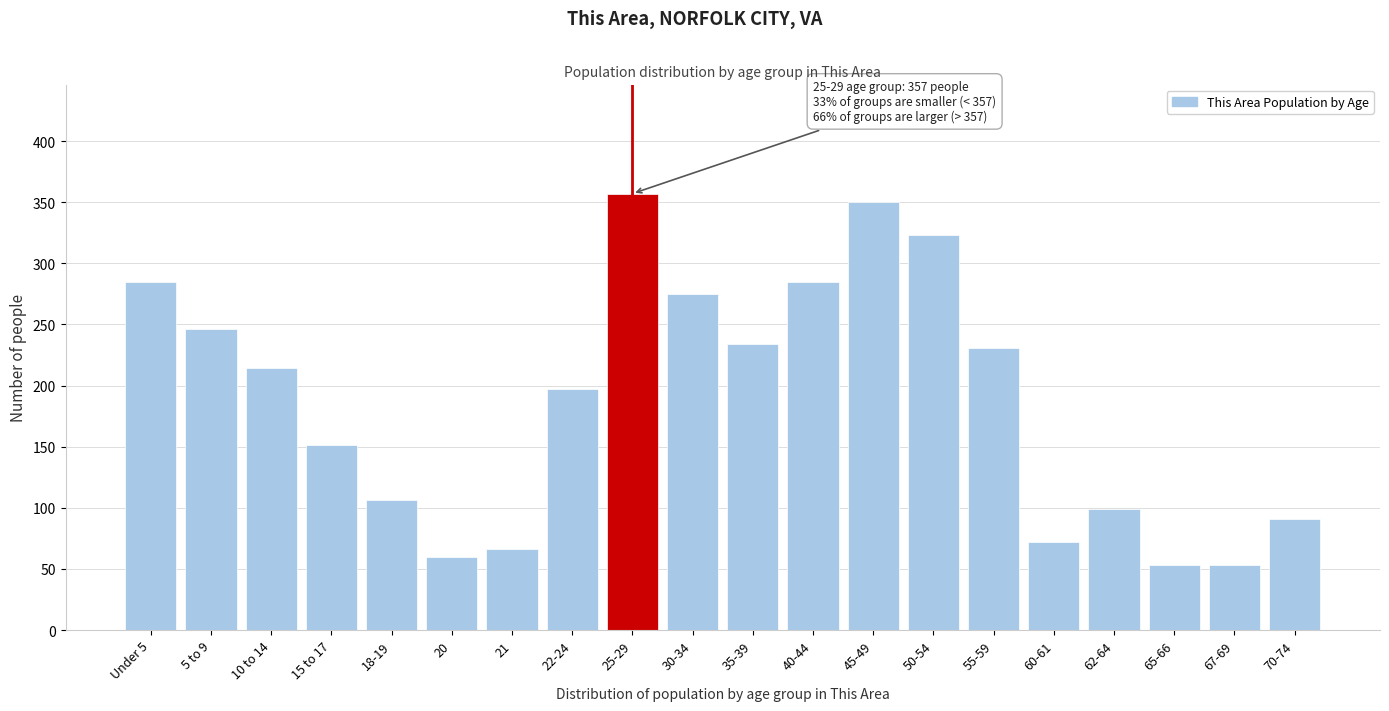

Reading left to right, what are all the values shown in this chart?

285	246	214	151	106	60	66	197	357	275	234	285	350	323	231	72	99	53	53	91